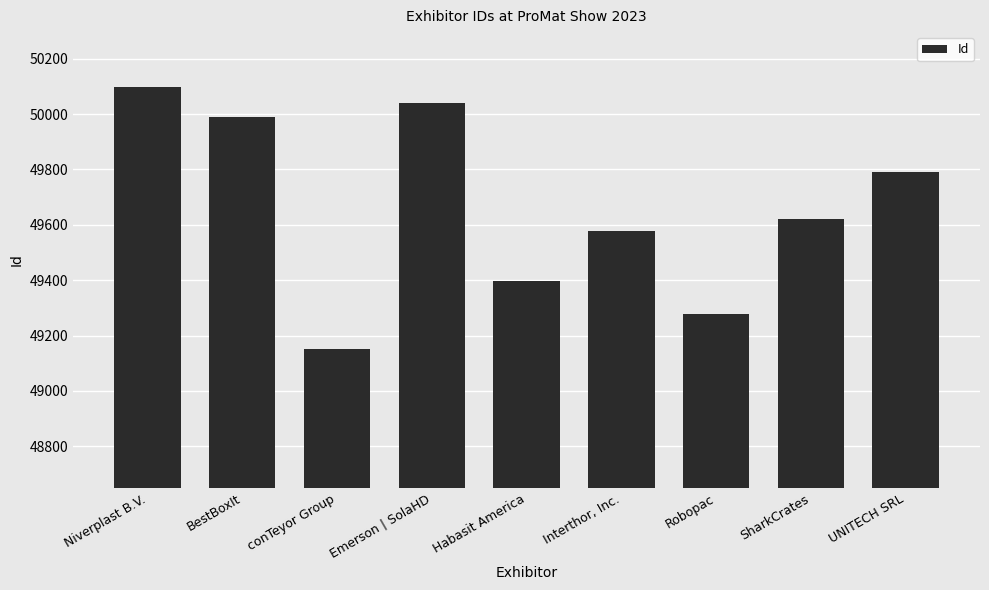

What is the label of the 7th bar from the left?

Robopac